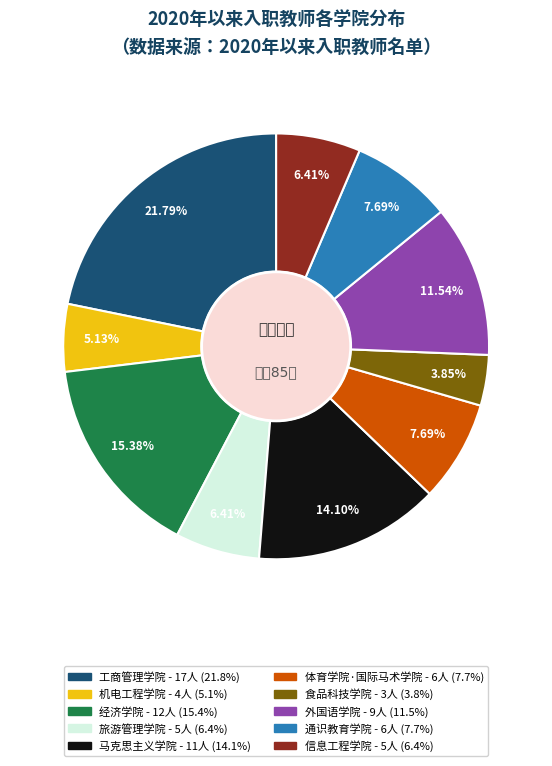

How many segments does this pie chart have?

10